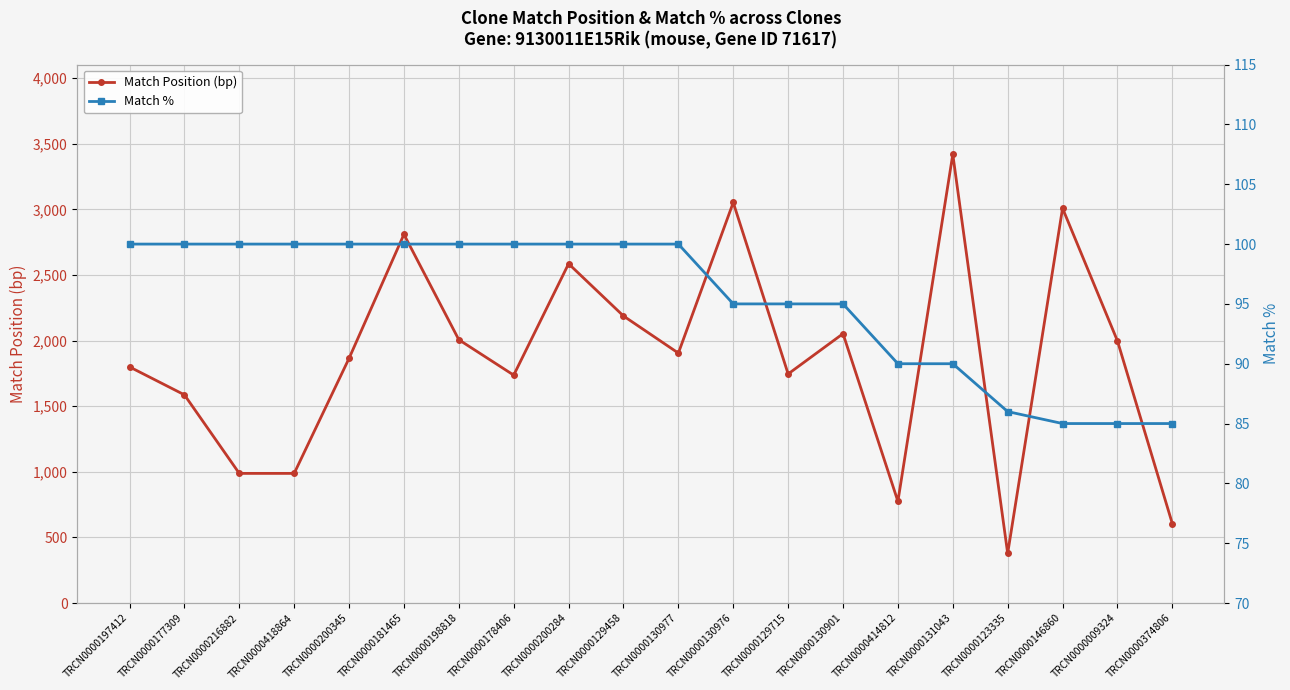

What is the maximum value for Match Position (bp)?

3420